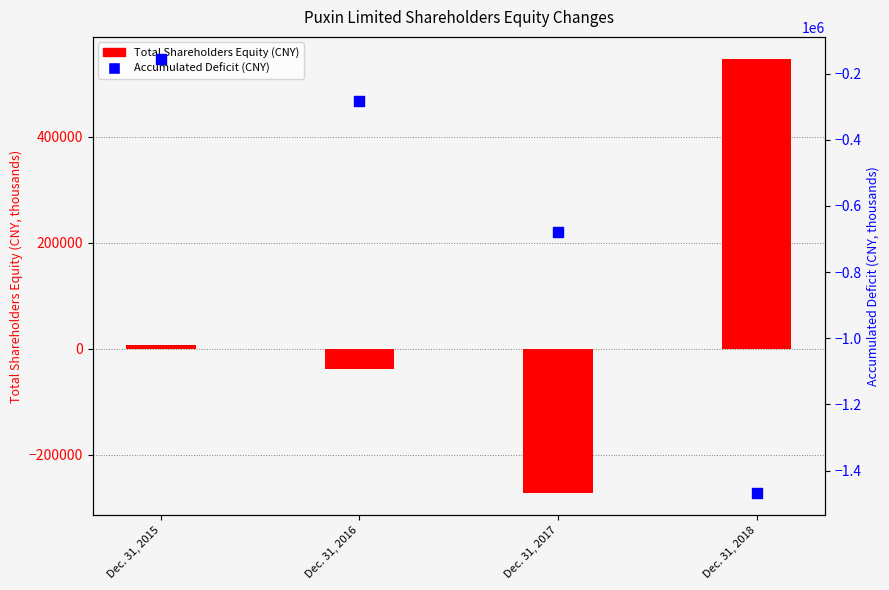

Which series has the widest spread of Y values?

Accumulated Deficit (CNY)